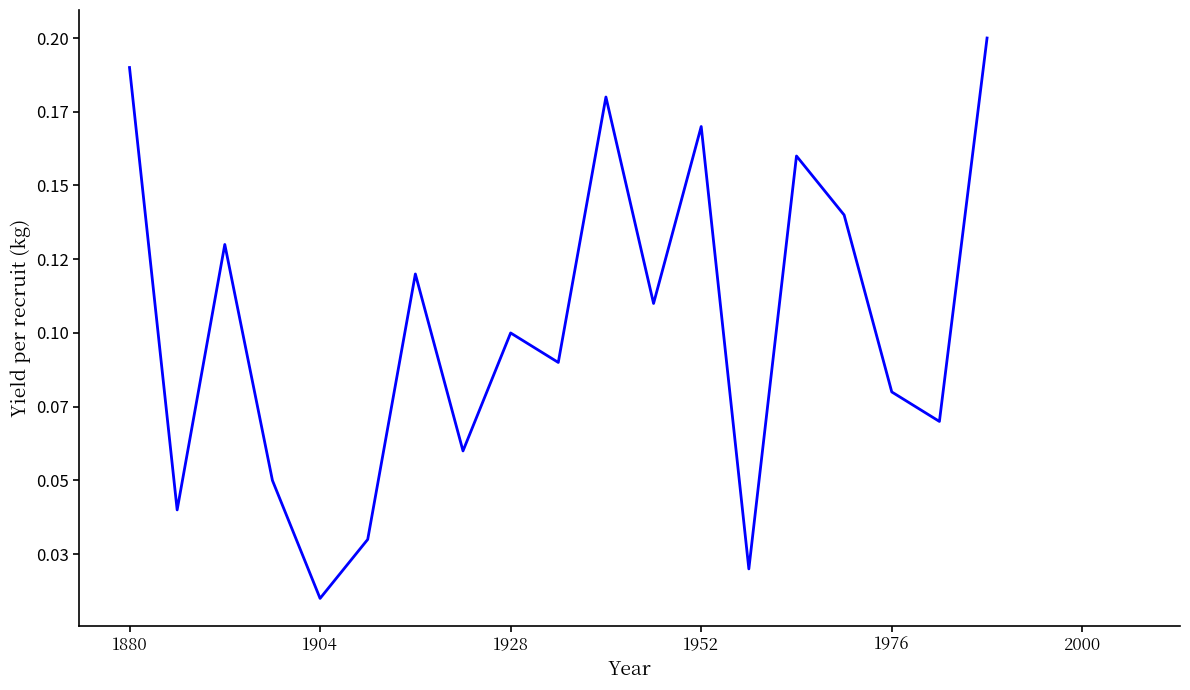

The chart shows a value of 10.0 at 1928. True or false?

True